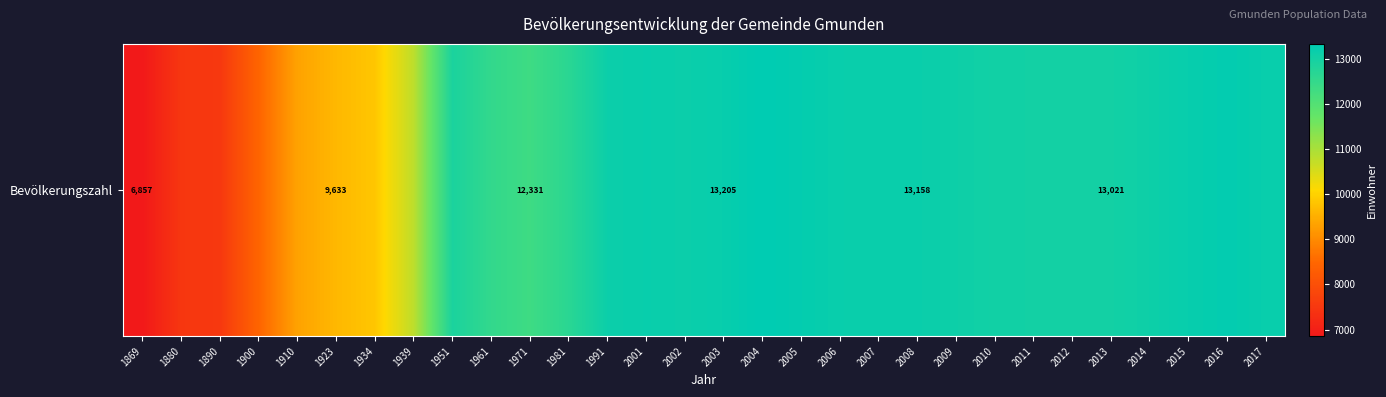

At which label is the value closest to 10093?

1934